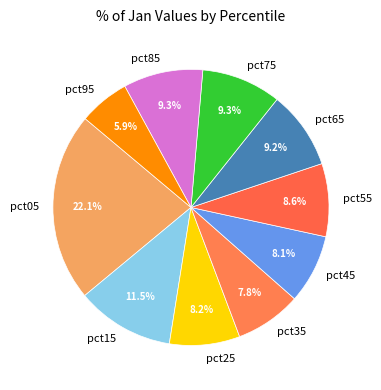

Approximately how many times larger is the value at pct35 compared to pct55?

0.9